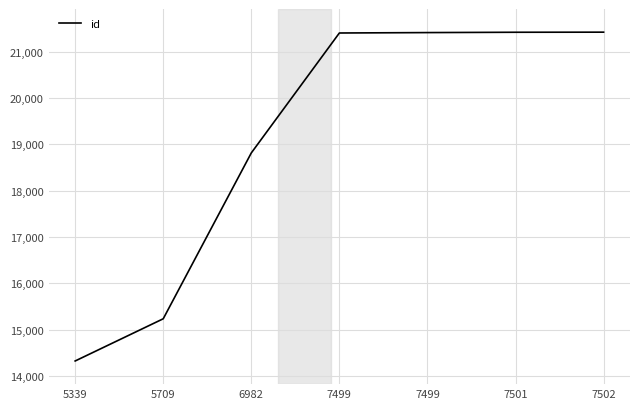

Does the chart have visible grid lines?

Yes